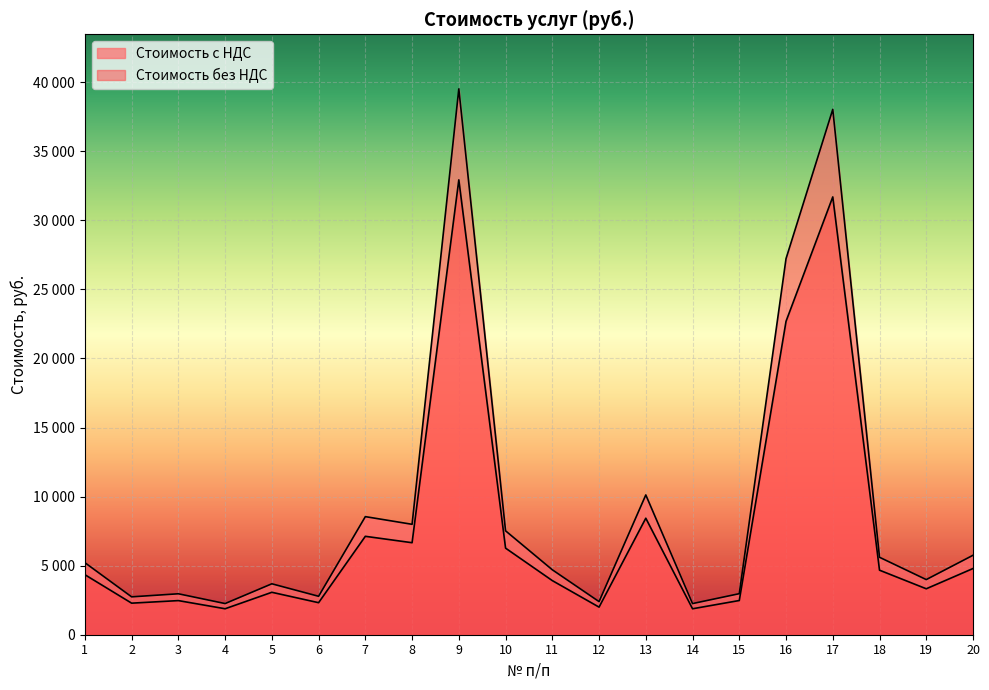

Reading left to right, transcribe all the data shown in this chart.

Стоимость без НДС: 5215.2	2742.0	2964.0	2256.0	3686.4	2782.8	8548.8	7993.2	39513.6	7521.6	4701.6	2397.6	10119.6	2254.8	2971.2	27223.2	38031.6	5606.4	3991.2	5751.6
Стоимость с НДС: 4346.0	2285.0	2470.0	1880.0	3072.0	2319.0	7124.0	6661.0	32928.0	6268.0	3918.0	1998.0	8433.0	1879.0	2476.0	22686.0	31693.0	4672.0	3326.0	4793.0